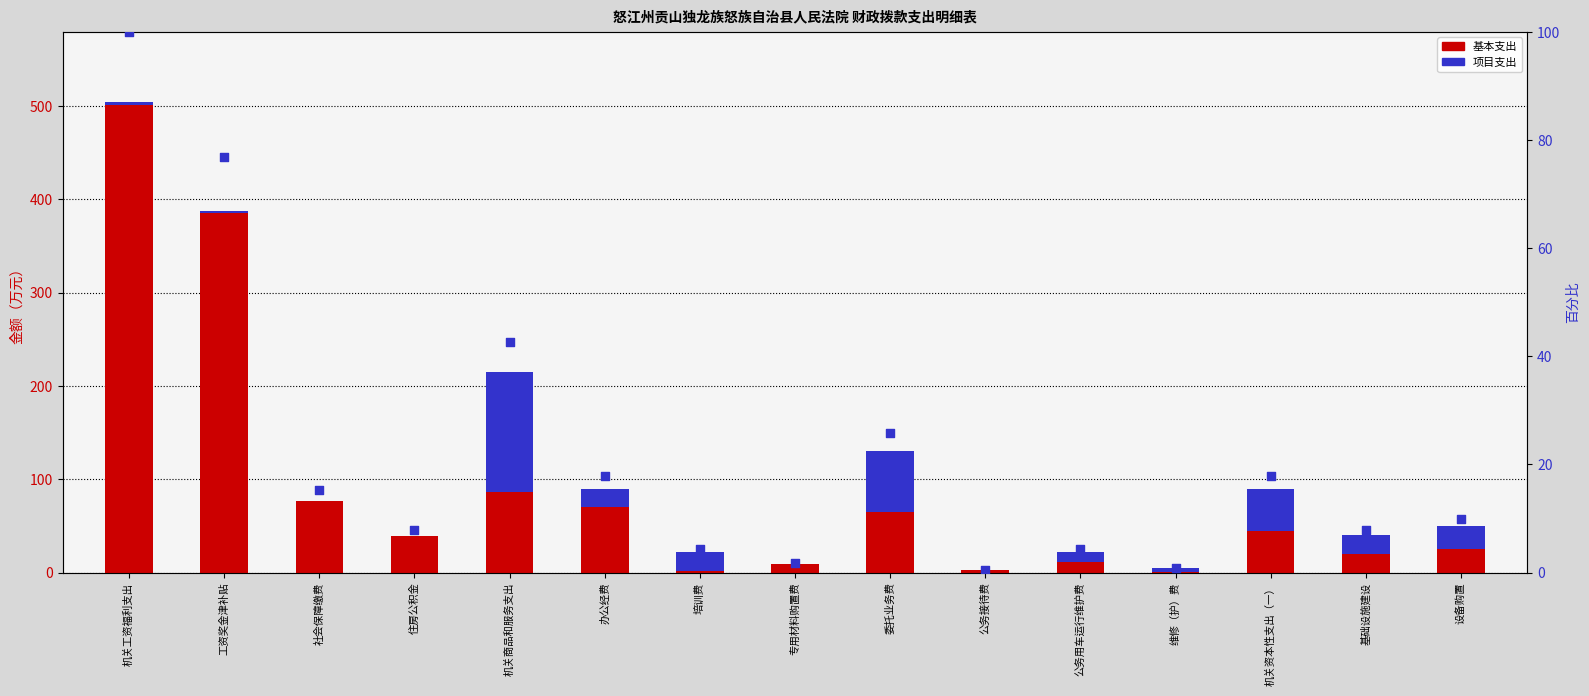

What are all the series names shown in the legend?

基本支出, 项目支出, 百分比排名